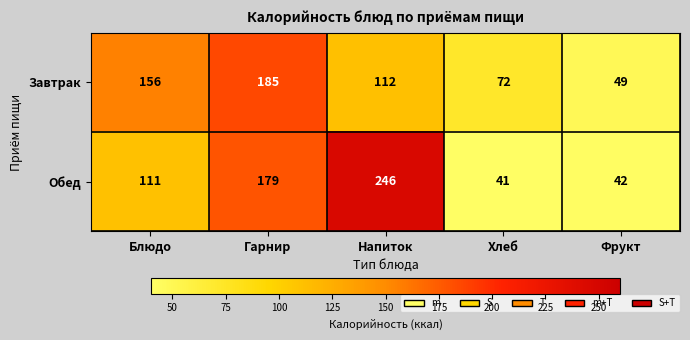

At which label does Завтрак first exceed 112?

Блюдо